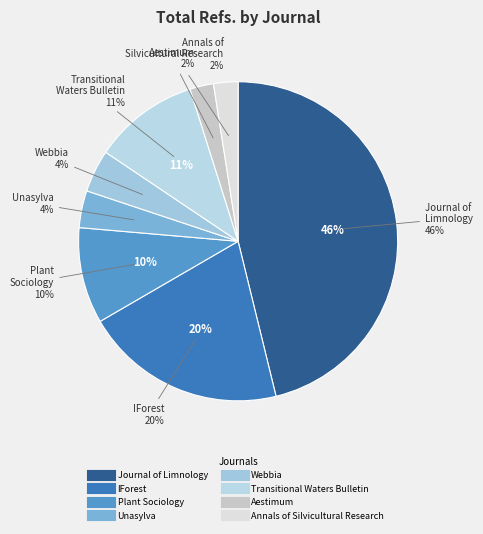

Is it true that Transitional Waters Bulletin is 25% of the pie?

False